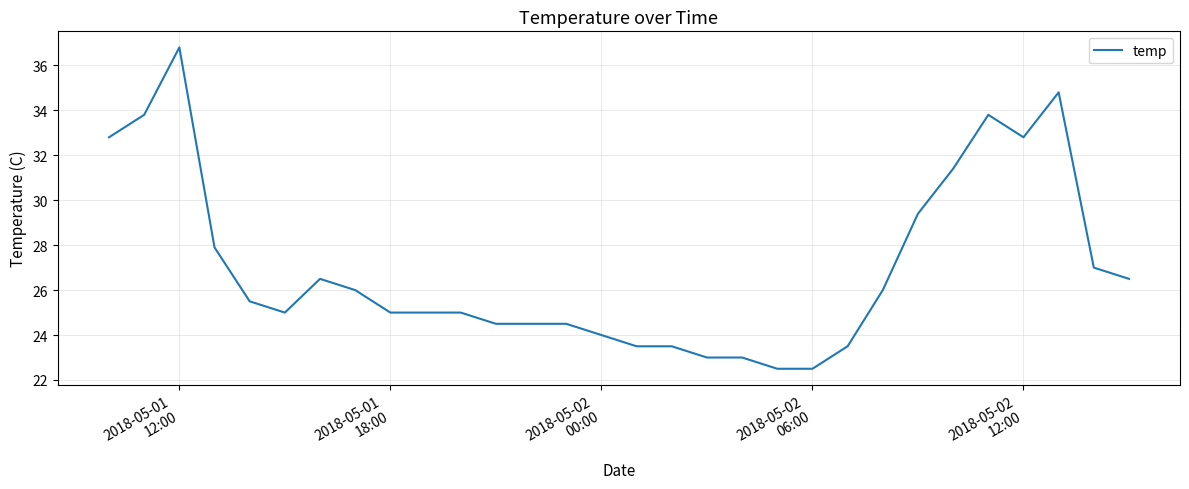

What is the smallest value displayed?

22.5